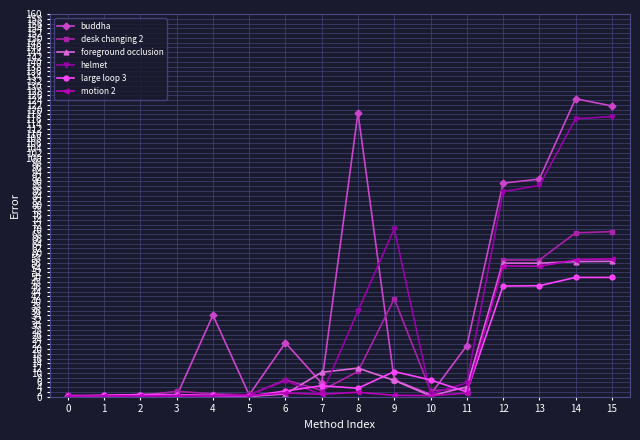

Is the value of desk changing 2 at 0 greater than the value of large loop 3 at 10?

No